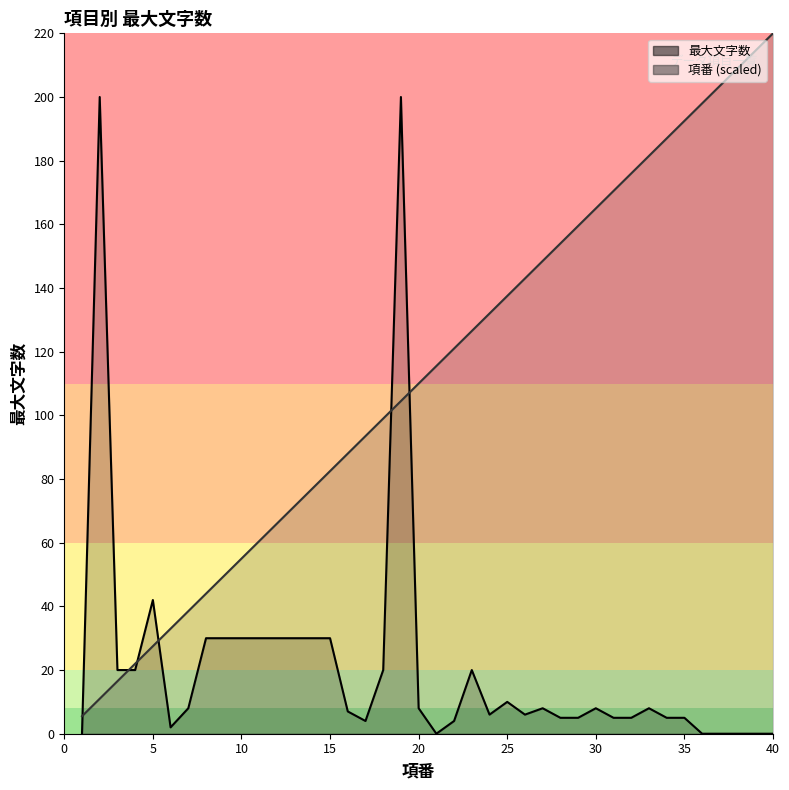

The 項番 series shows 187.0 at 34. True or false?

True